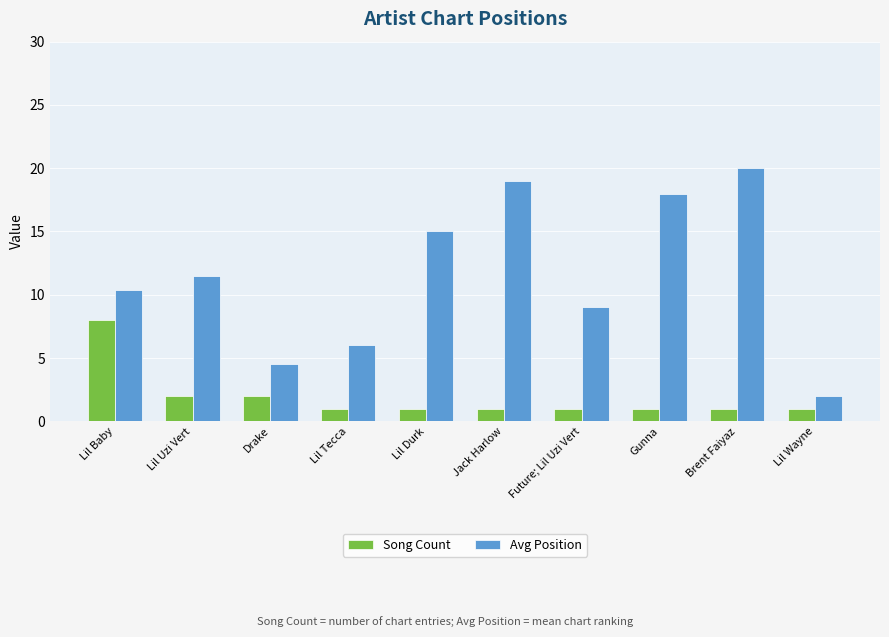

What is the difference between the highest and lowest values at Gunna?

17.0